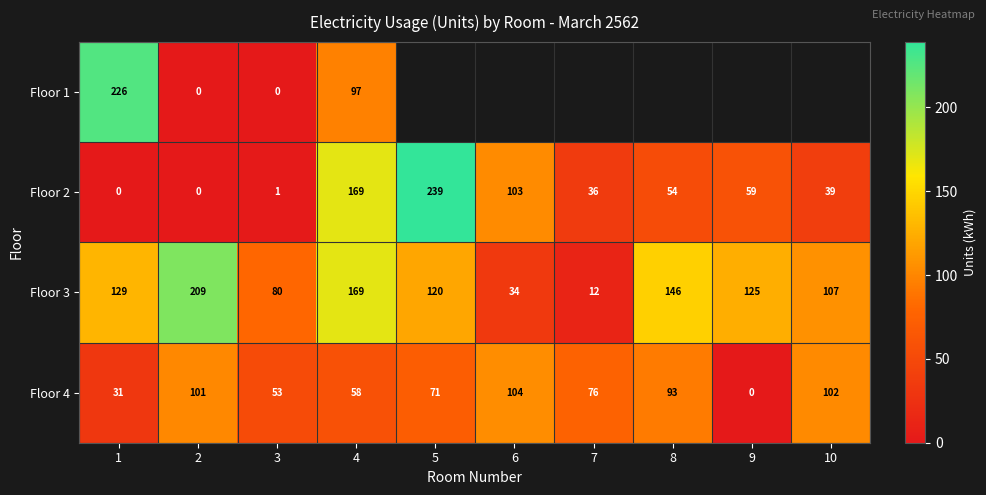

Is it true that Floor 1 equals 97 at 4?

True